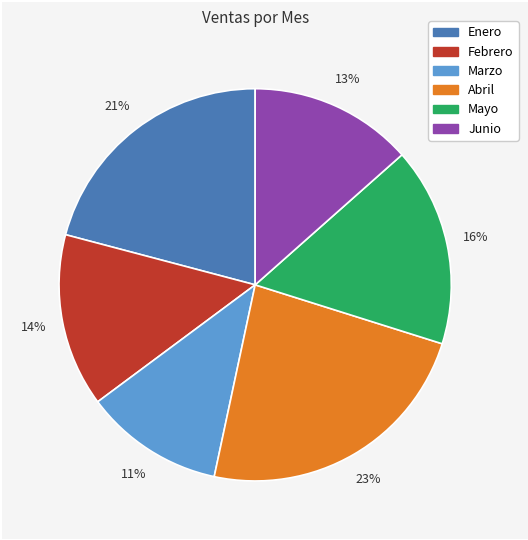

Between Enero and Febrero, which is larger?

Enero